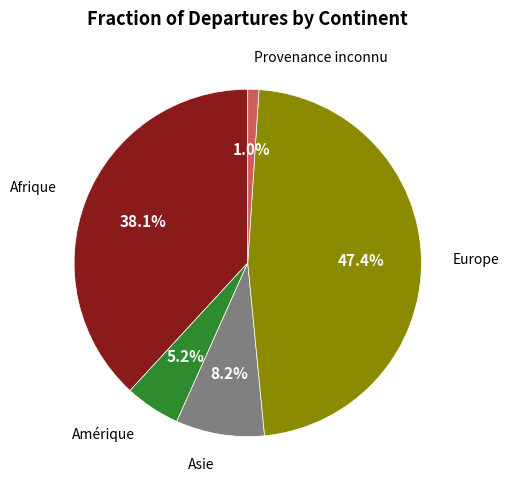

To the nearest percent, what is the difference between the largest and smallest slice percentages?

46%